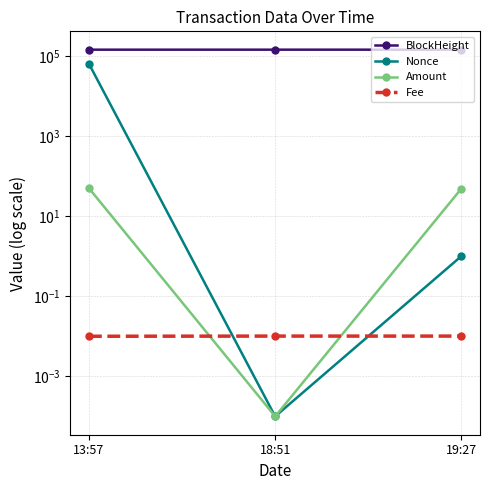

How many data points in Nonce are less than 1?

1